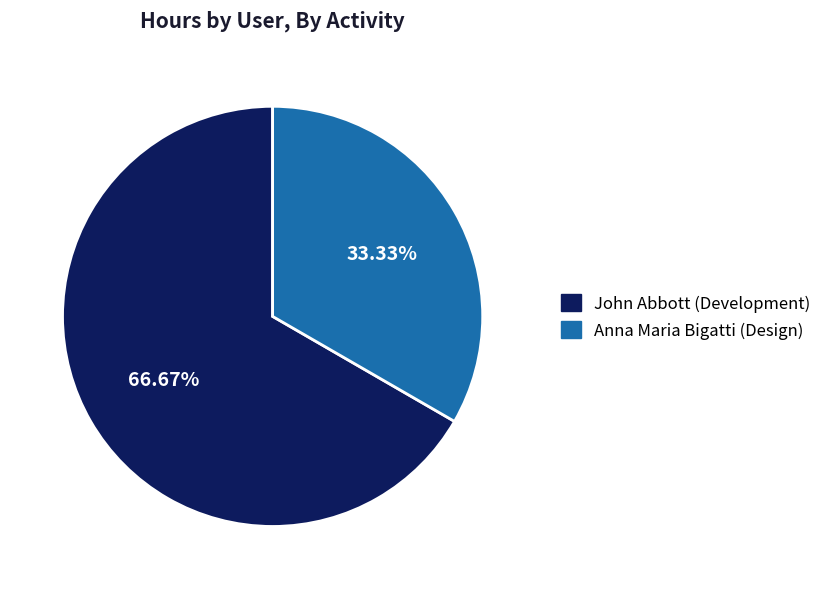

What percentage is the Anna Maria Bigatti (Design) slice, to the nearest percent?

33%